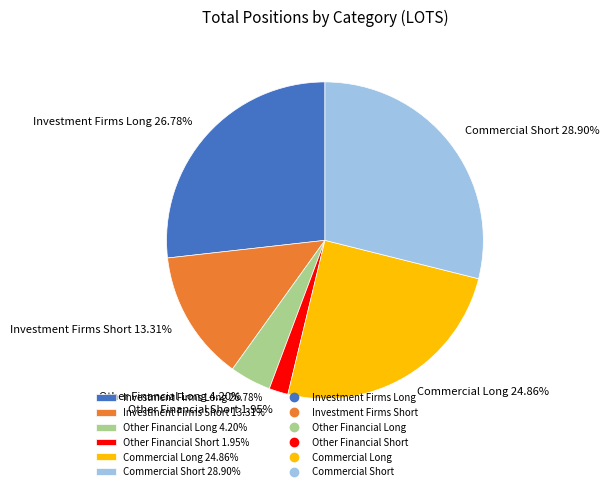

Which category has the biggest portion of the pie?

Commercial Short